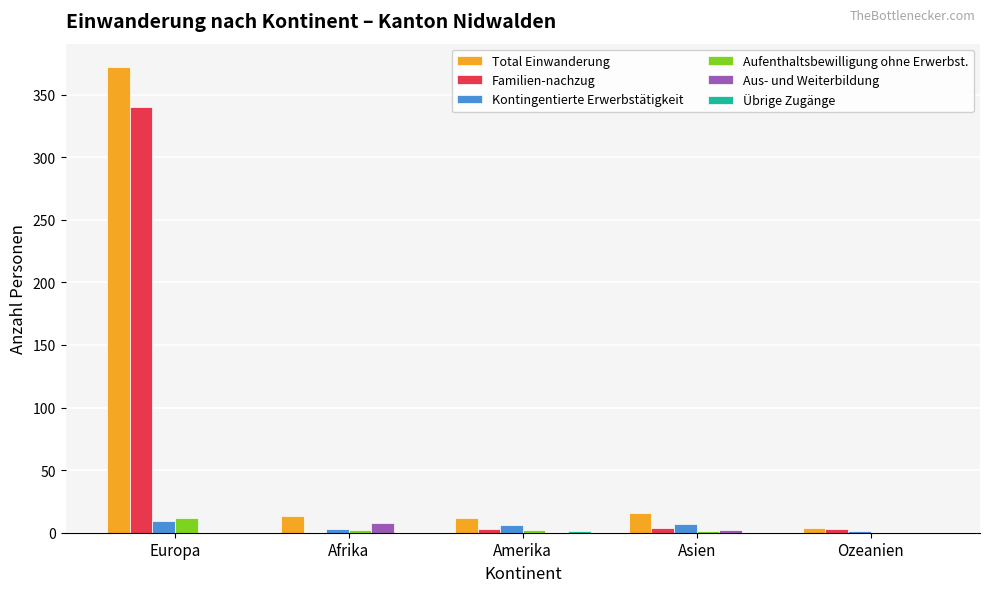

Between Europa and Afrika, which series saw the biggest shift?

Total Einwanderung